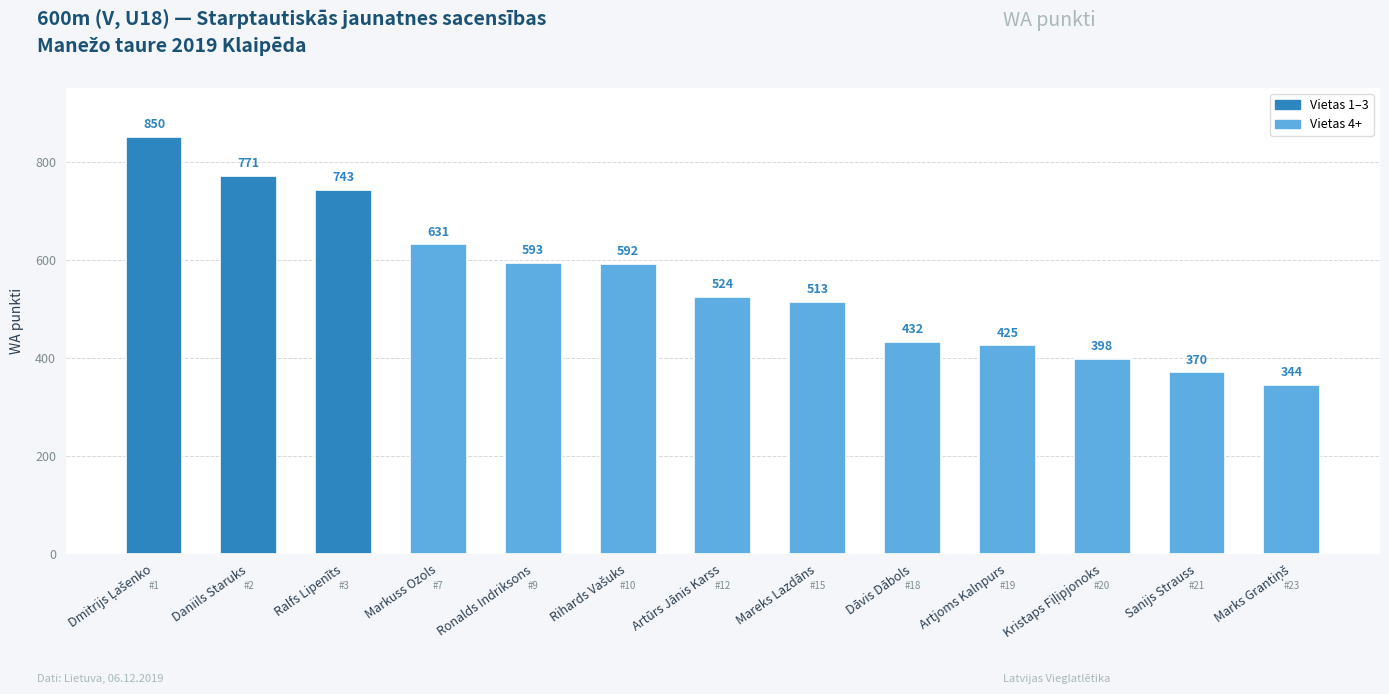

What is the smallest value displayed?

344